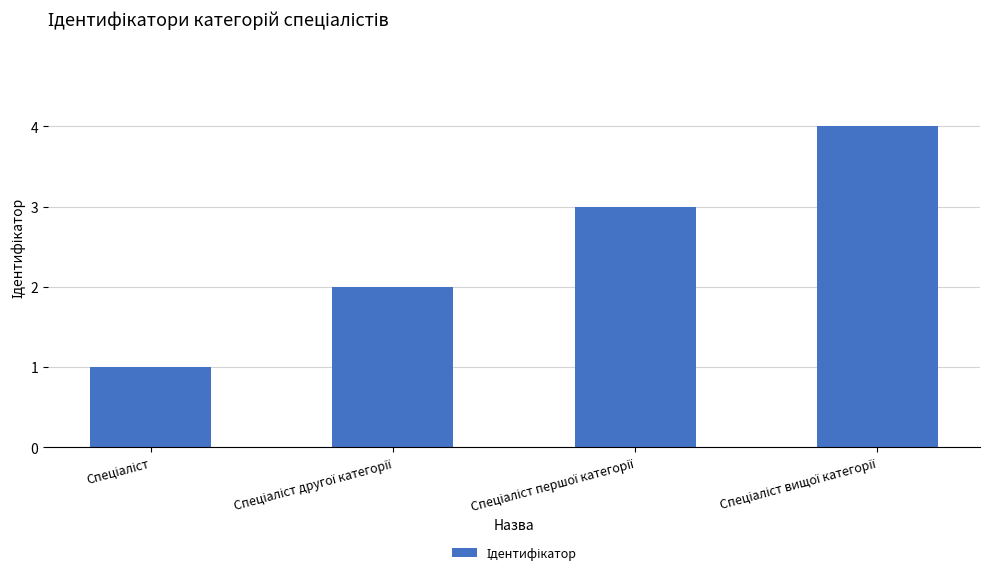

How many bars are there in total?

4